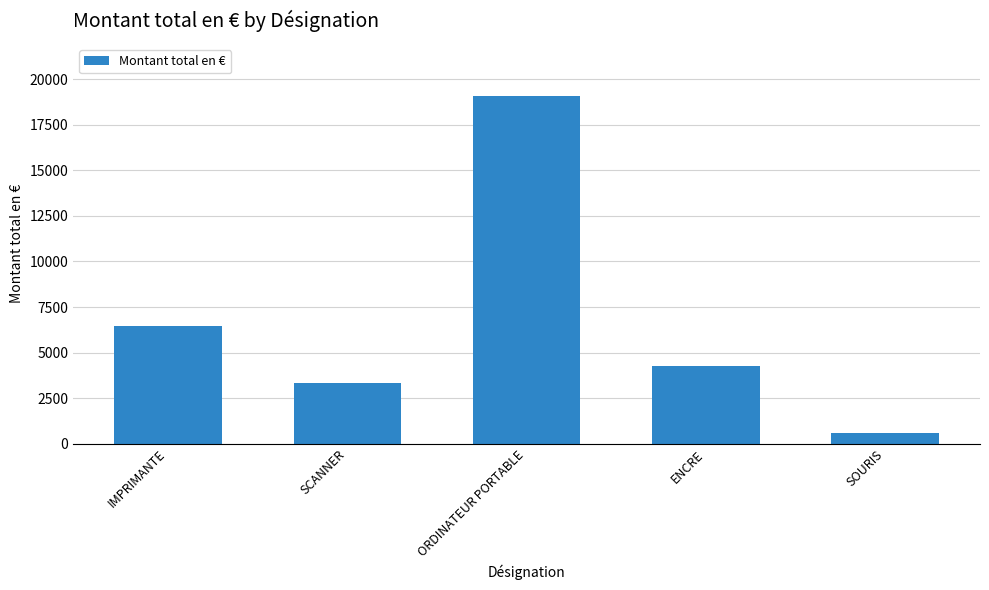

What is the sum of all values?

33678.2